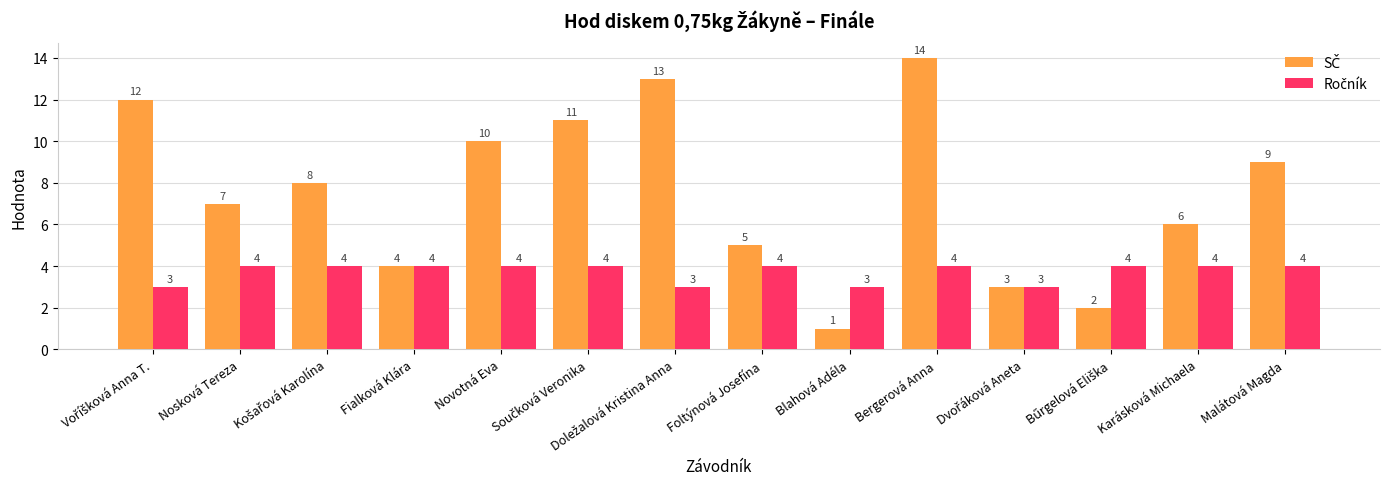

What position from the right is Bergerová Anna?

5